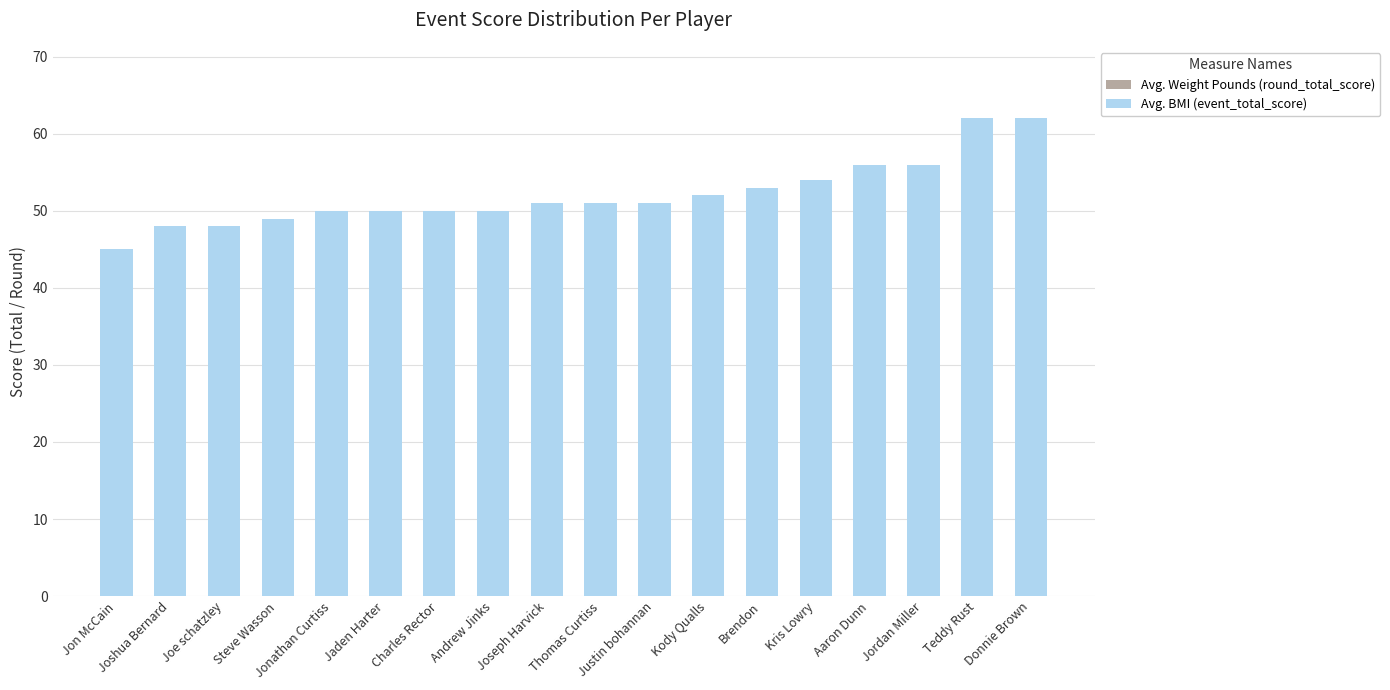

What is the difference between the second highest and second lowest values in the Avg. Weight Pounds (round_total_score) series?

14